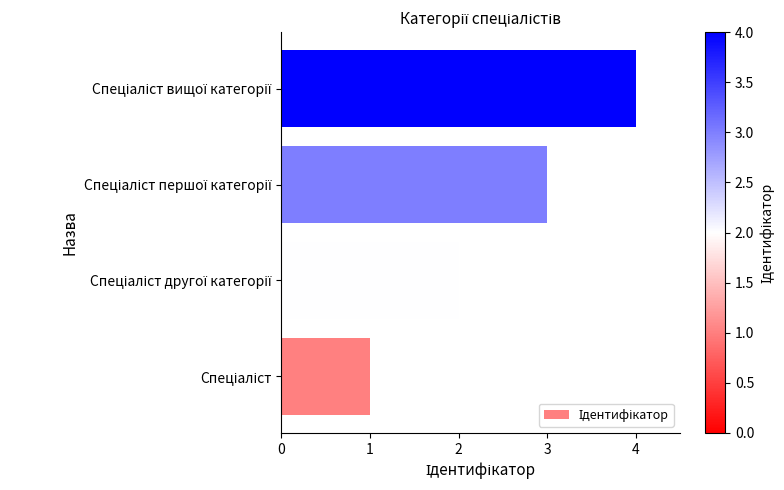

How many series are shown in this chart?

1